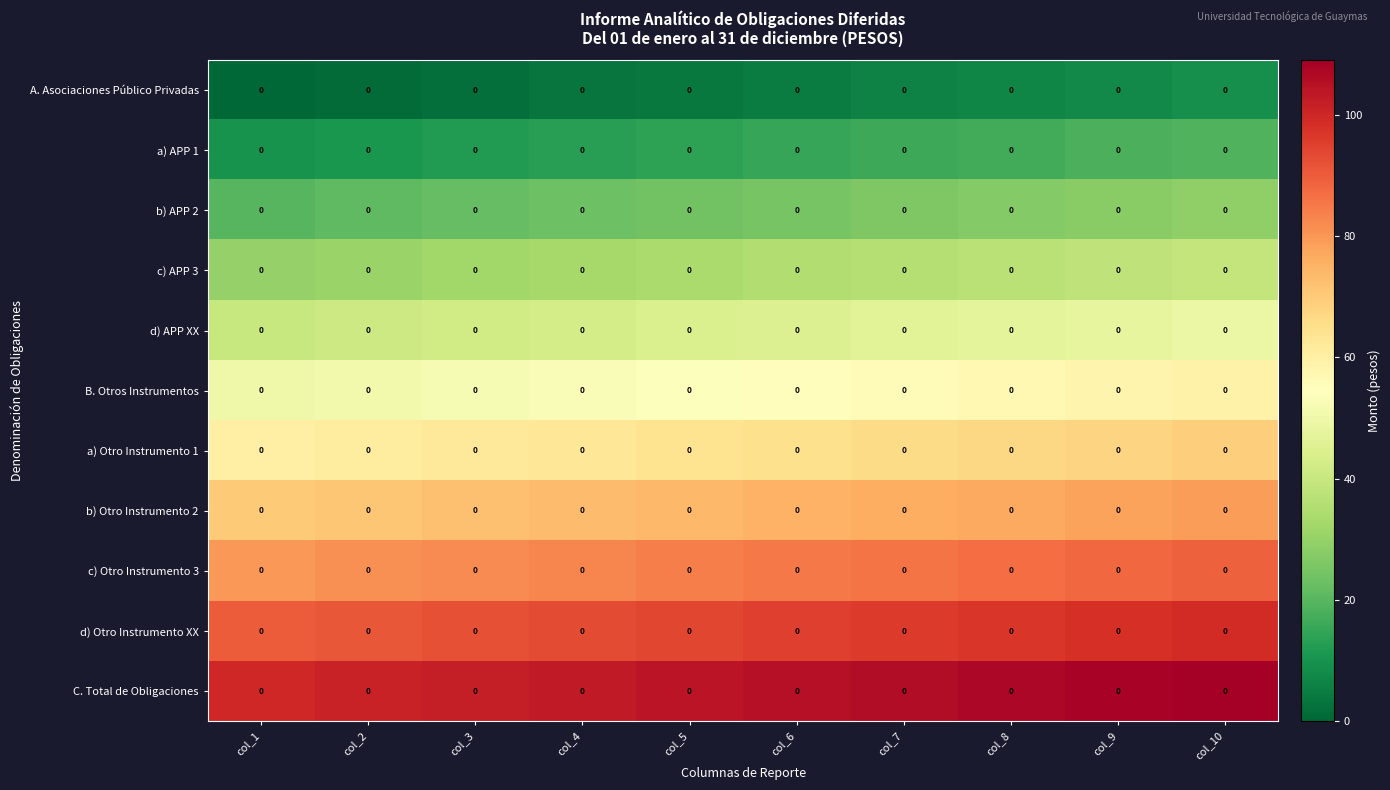

What is the difference between the highest and lowest values at col_5?

100